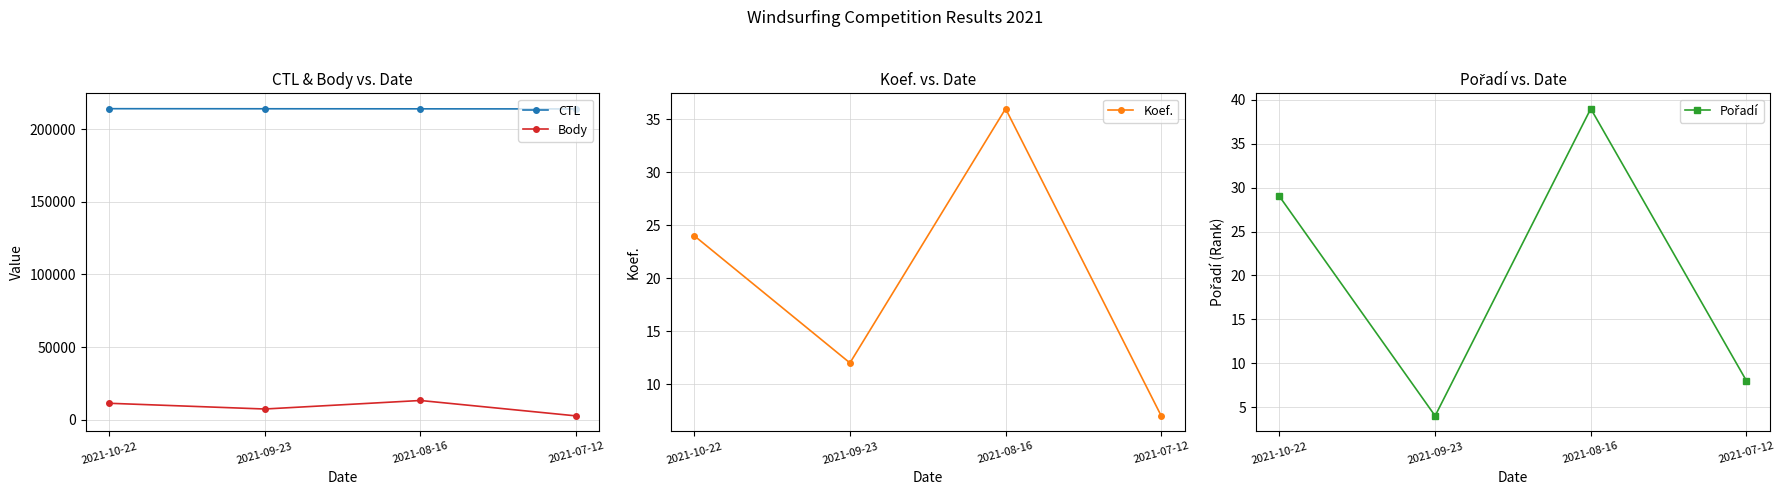

What is the difference between the Koef. values at 2021-08-16 and 2021-07-12?

29